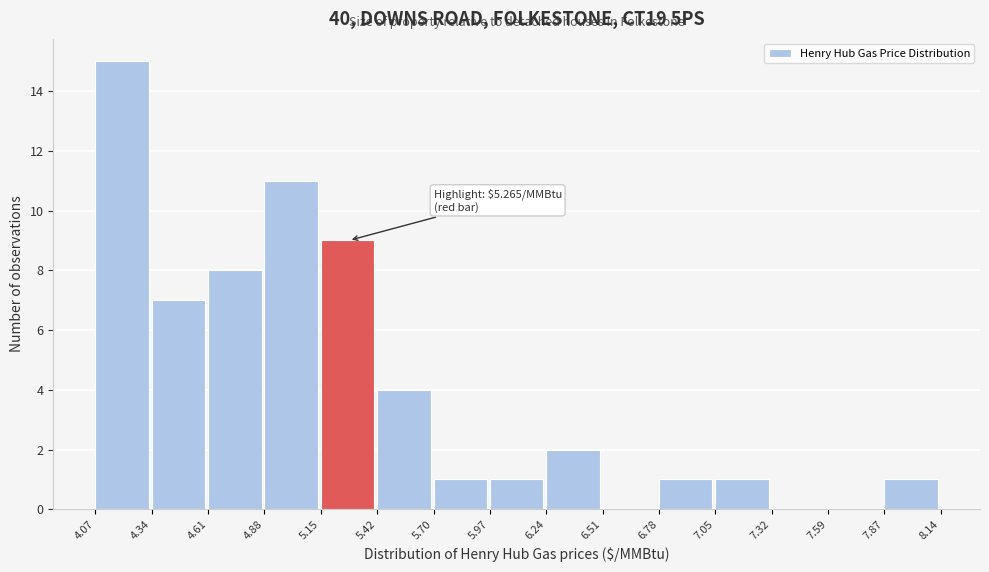

Which range on the x-axis has the tallest bar?

4.07 to 4.34